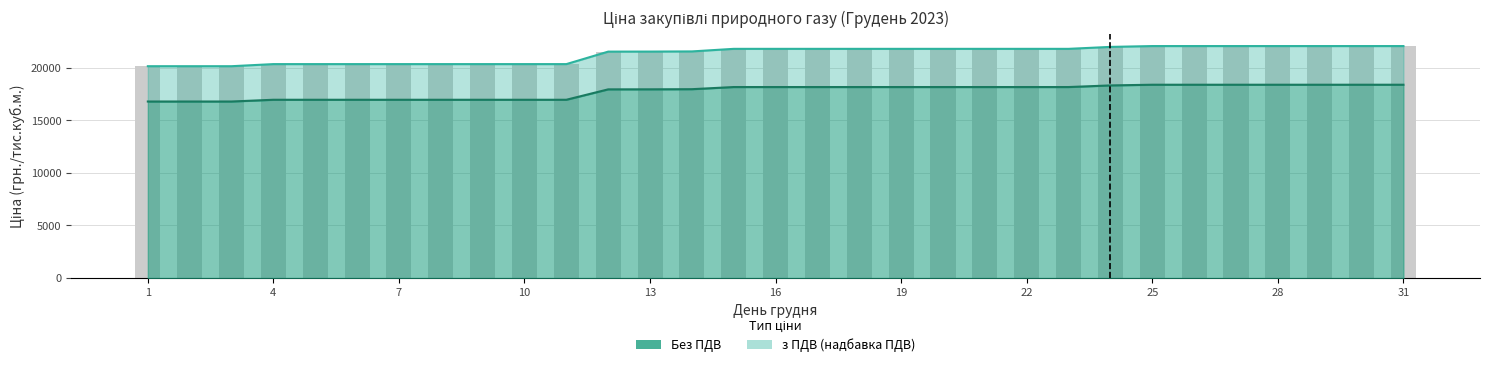

Reading left to right, transcribe all the data shown in this chart.

Без ПДВ: 16775.0	16775.0	16775.0	16941.1	16941.1	16941.1	16941.1	16941.1	16941.1	16941.1	16941.1	17930.0	17933.3	17945.8	18150.0	18150.0	18150.0	18150.0	18150.0	18150.0	18150.0	18150.0	18150.0	18304.0	18370.0	18370.0	18370.0	18370.0	18370.0	18370.0	18370.0
з ПДВ: 20130.0	20130.0	20130.0	20329.3	20329.3	20329.3	20329.3	20329.3	20329.3	20329.3	20329.3	21516.0	21520.0	21535.0	21780.0	21780.0	21780.0	21780.0	21780.0	21780.0	21780.0	21780.0	21780.0	21964.8	22044.0	22044.0	22044.0	22044.0	22044.0	22044.0	22044.0